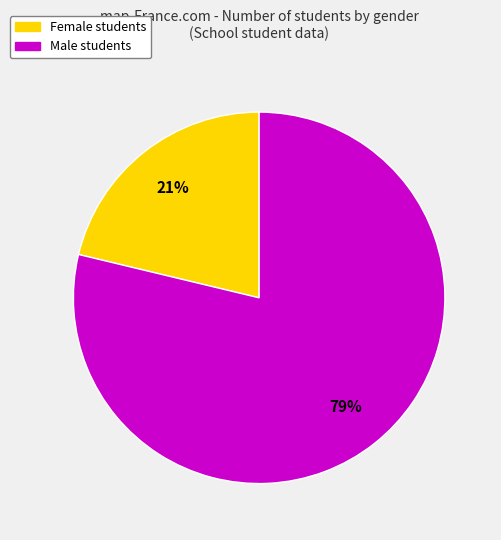

To the nearest percent, what is the average slice percentage?

50%